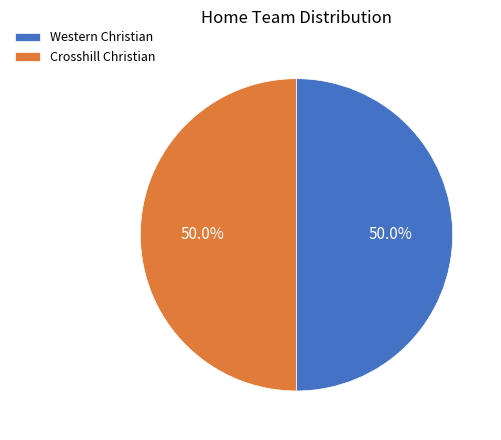

Approximately how many times larger is the value at Crosshill Christian compared to Western Christian?

1.0